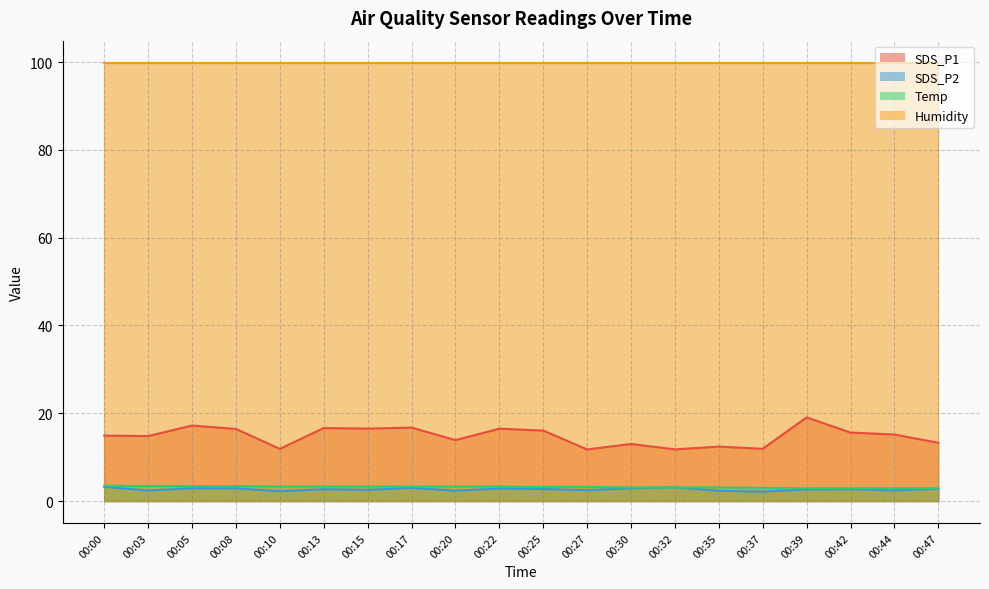

How many series are shown in this chart?

4